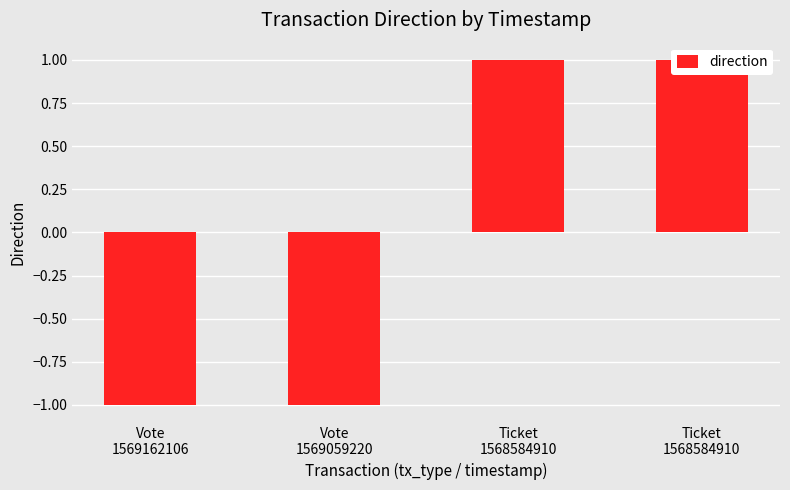

Where is the data nearest to the value 0?

Vote
1569162106